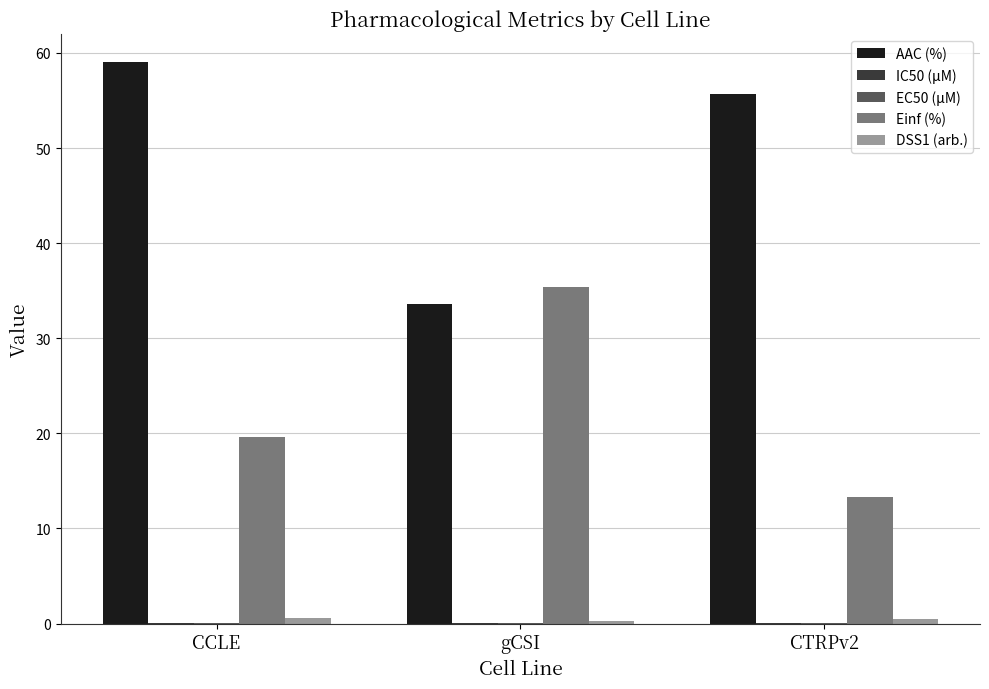

What is the total value across all series at CCLE?

79.2